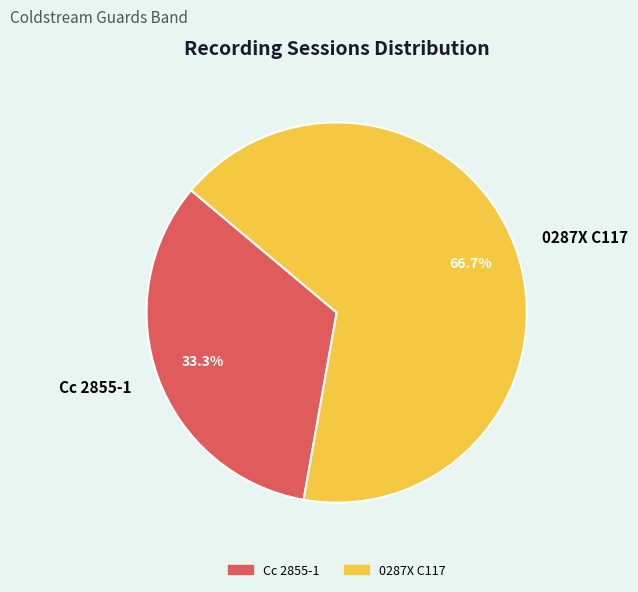

Which has a higher value, 0287X C117 or Cc 2855-1?

0287X C117